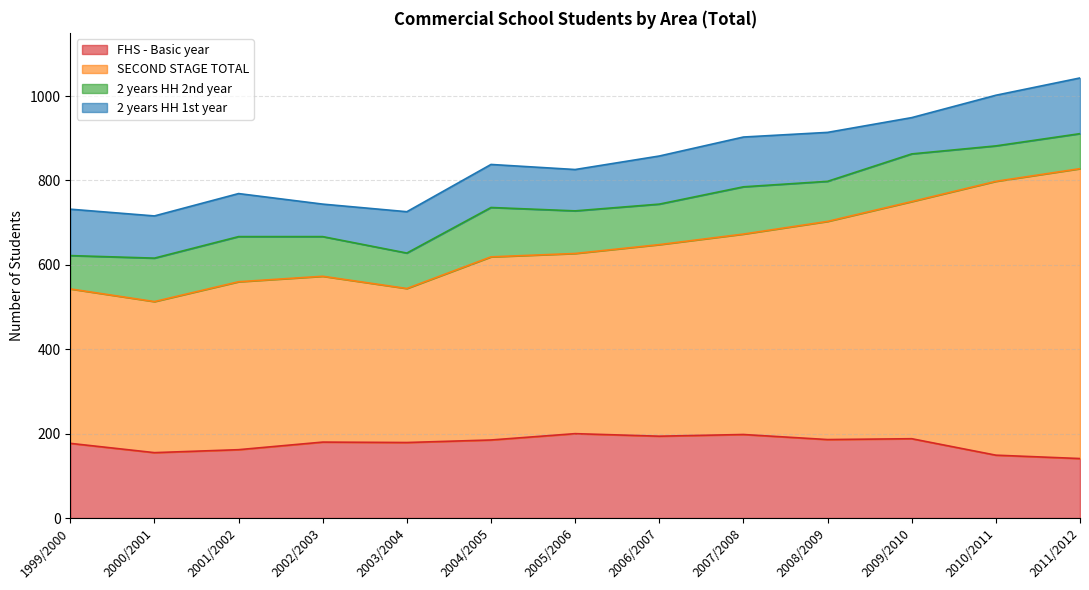

What position from the left is 2008/2009?

10